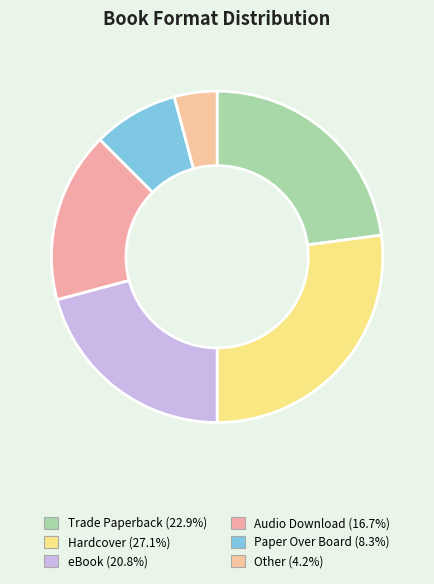

Does eBook represent more than half of the total?

No